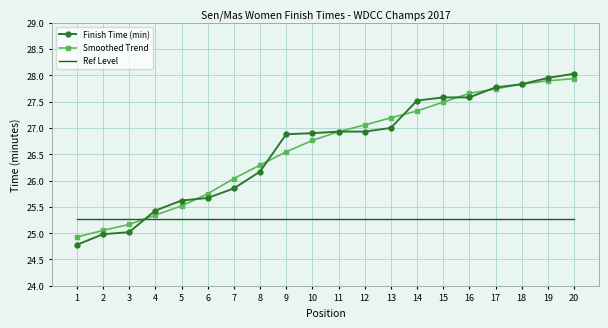

Which series changed the most between 3 and 10?

Finish Time (min)